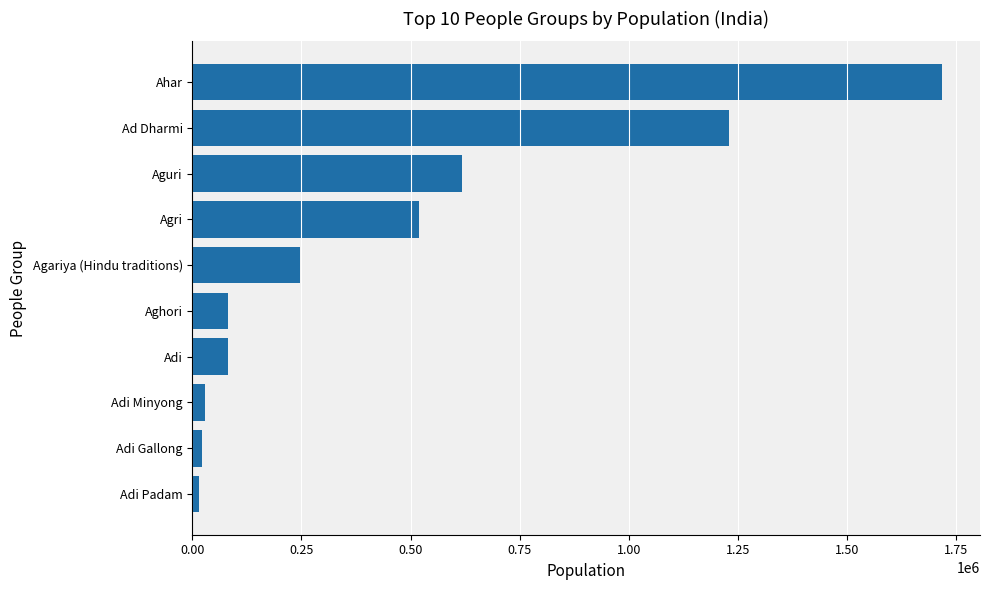

Count the number of categories in the chart.

10